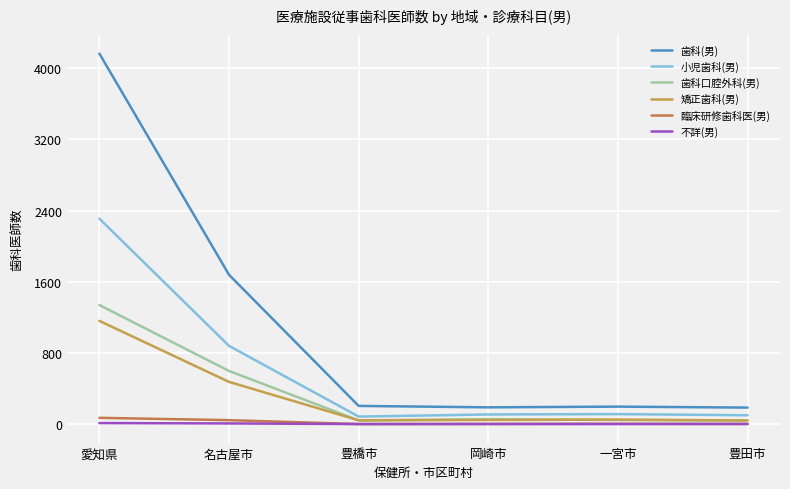

What is the difference between the 歯科口腔外科(男) values at 岡崎市 and 豊田市?

15